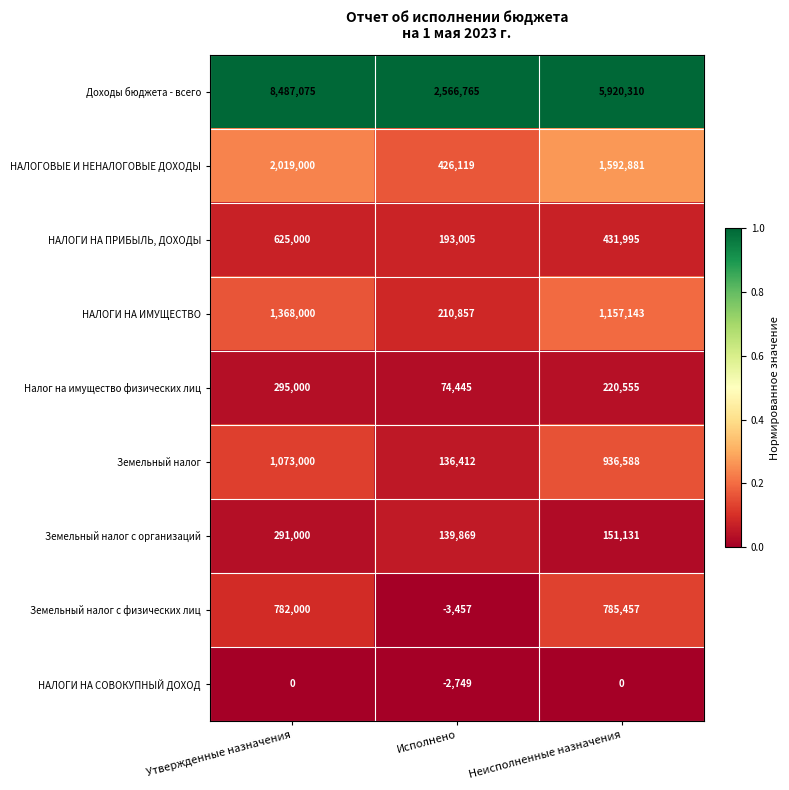

Which label corresponds to the smallest value in the chart?

Исполнено